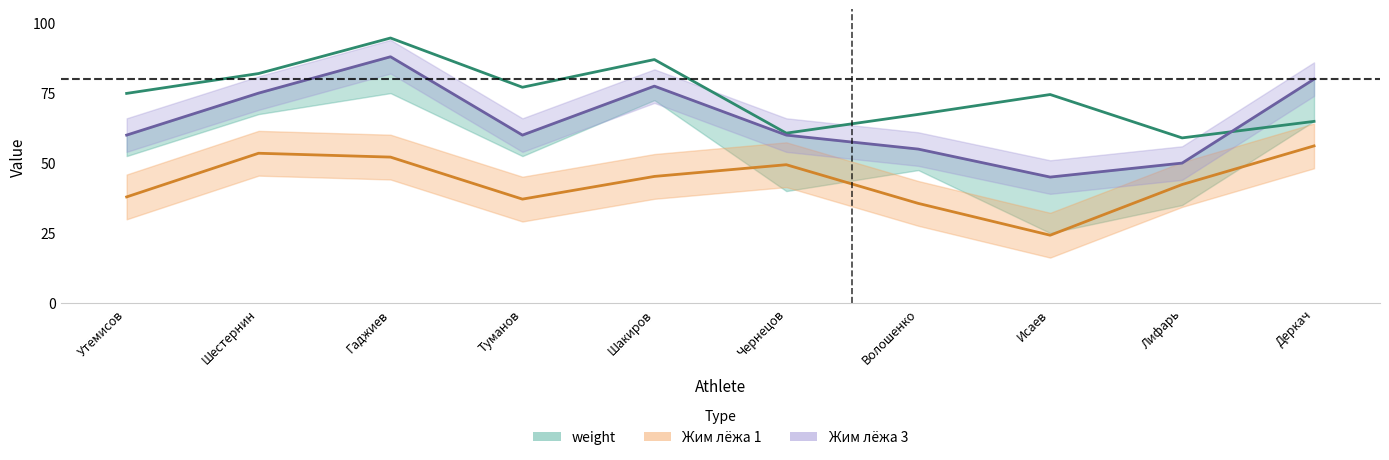

What is the maximum value shown in the chart?

94.7